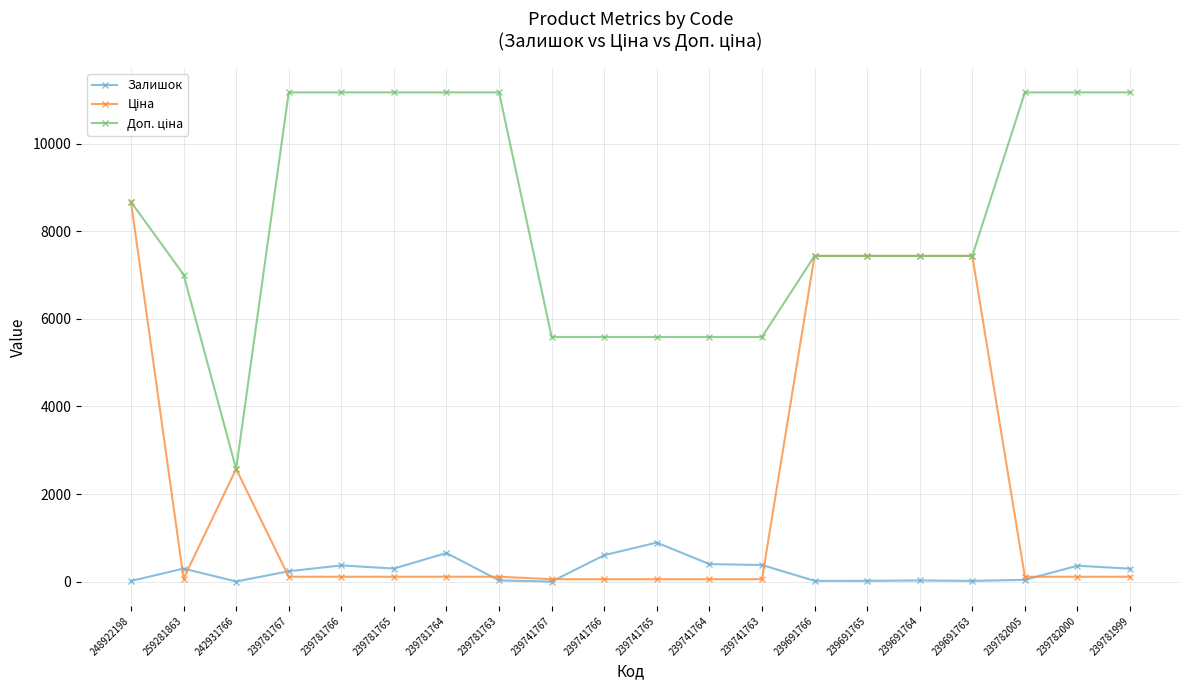

At how many categories does at least one series exceed 10707?

8